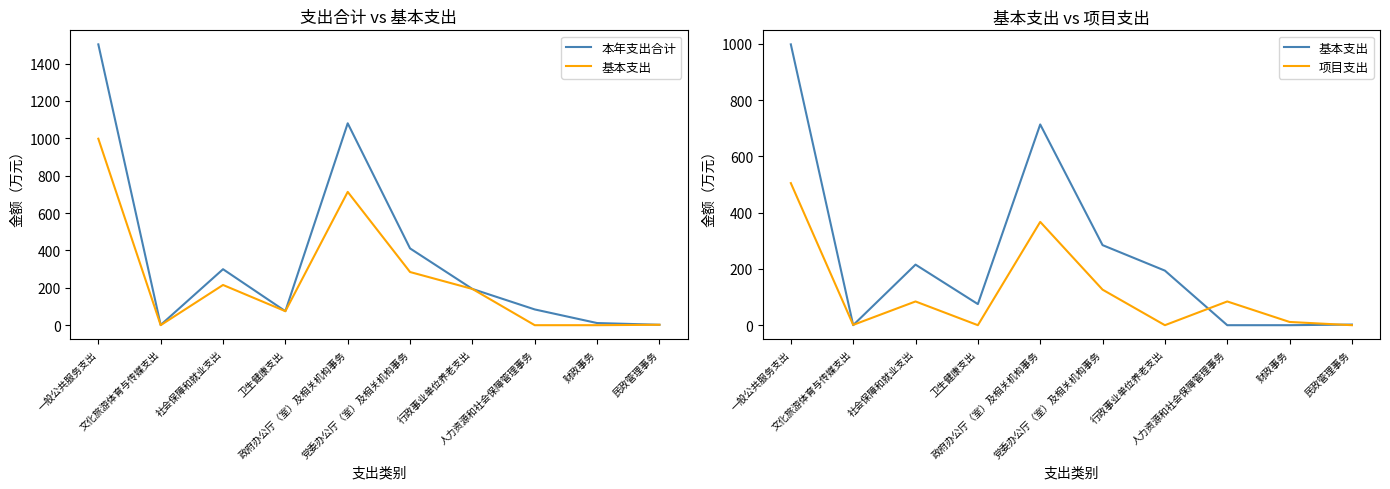

Is it true that 本年支出合计 equals 11.5 at 财政事务?

True